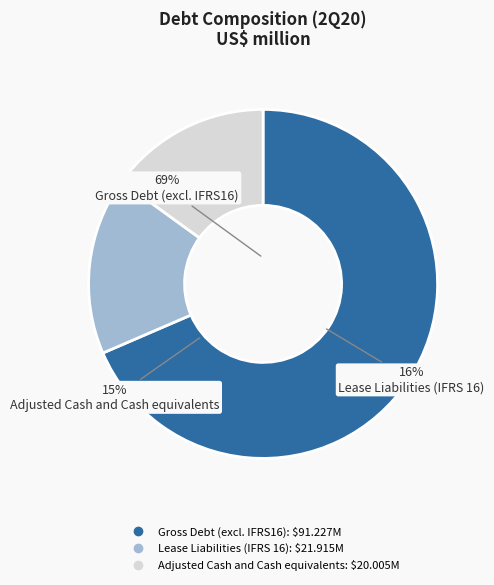

Is it true that Gross Debt (excl. IFRS16) is 59% of the pie?

False